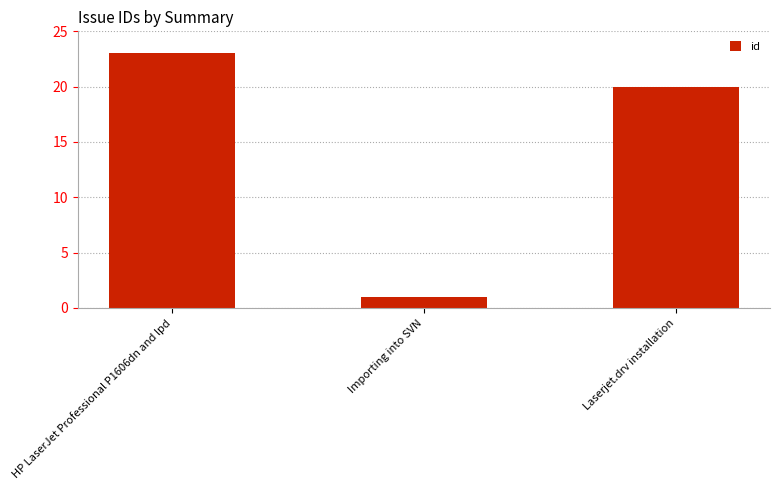

Reading left to right, extract all data points from this chart.

HP LaserJet Professional P1606dn and lpd=23	Importing into SVN=1	Laserjet.drv installation=20